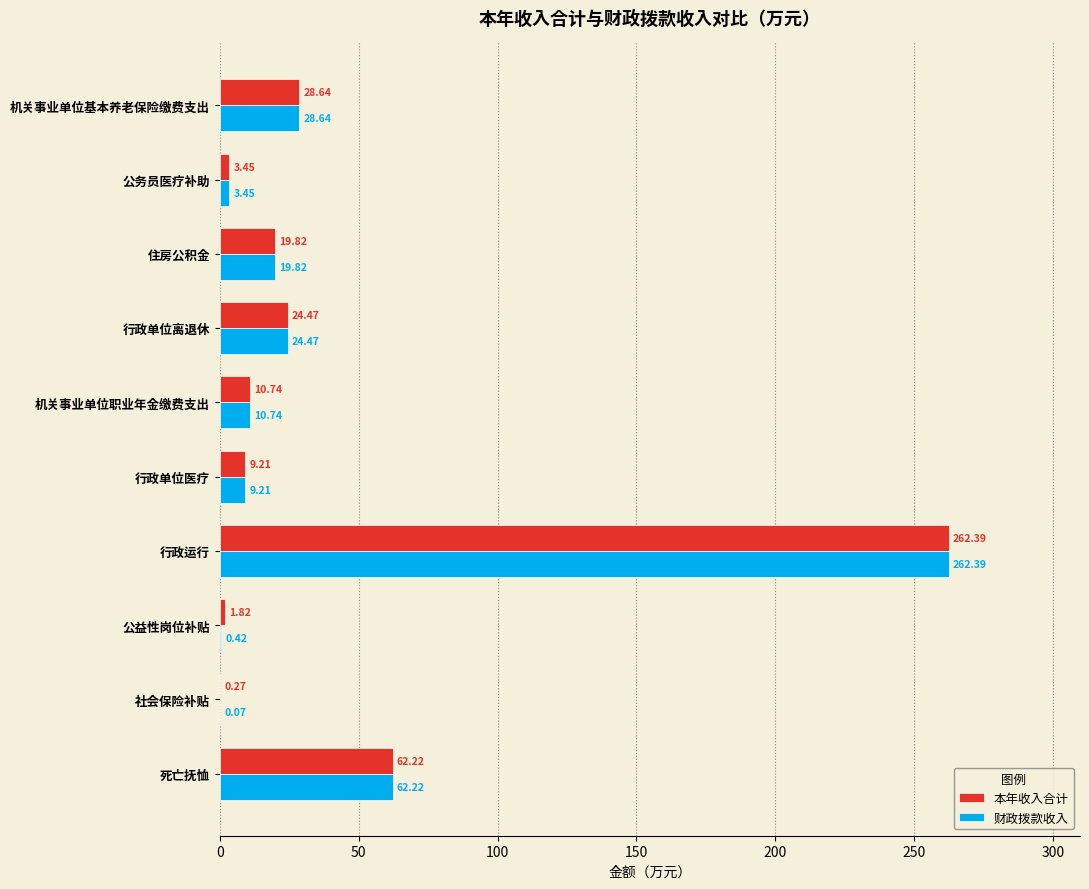

Which series has the largest total across all categories?

本年收入合计